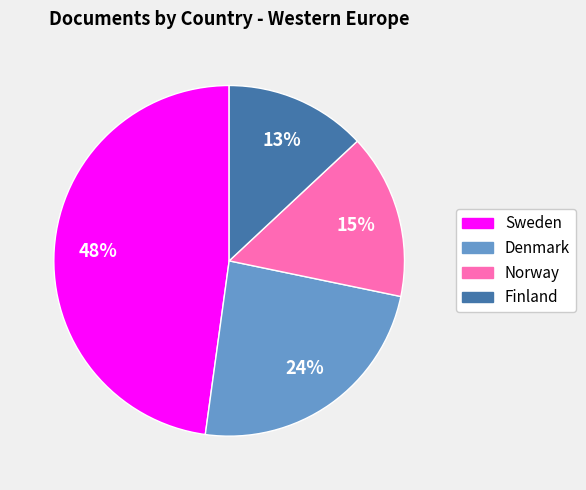

Is there a majority slice in this chart?

No